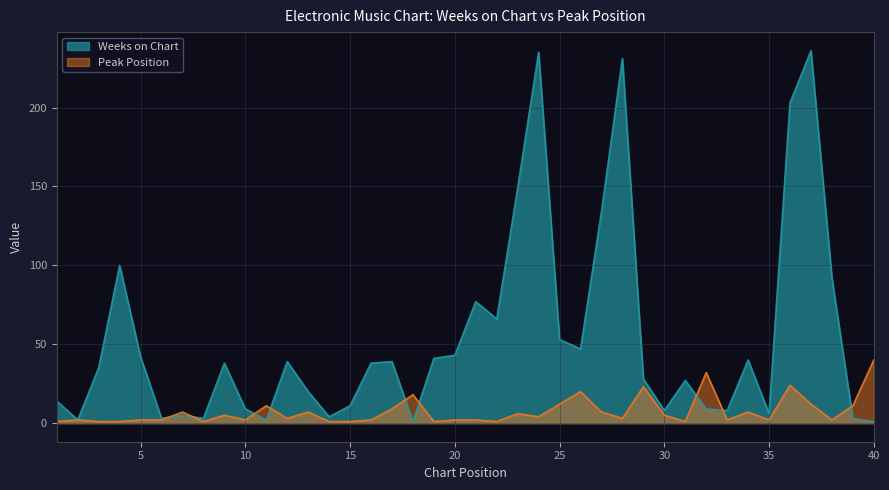

What is the greatest value displayed?

236